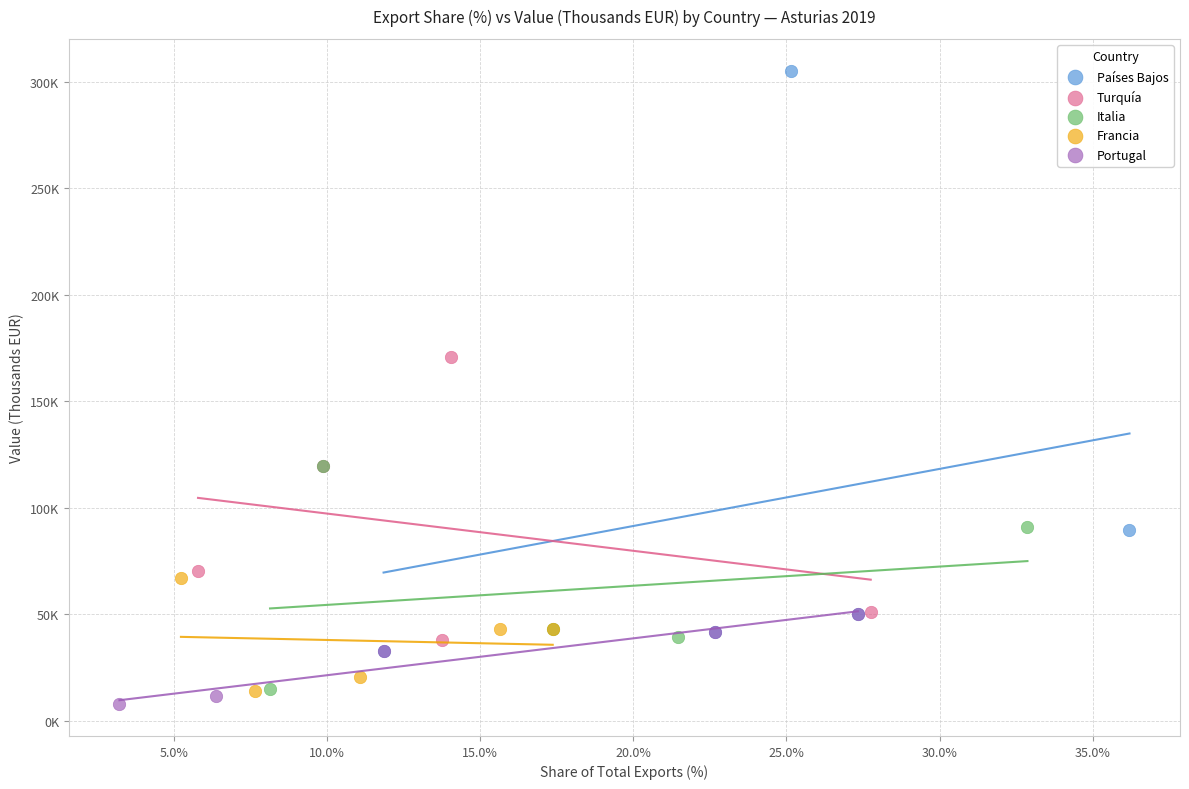

Which series reaches the minimum Y coordinate?

Portugal